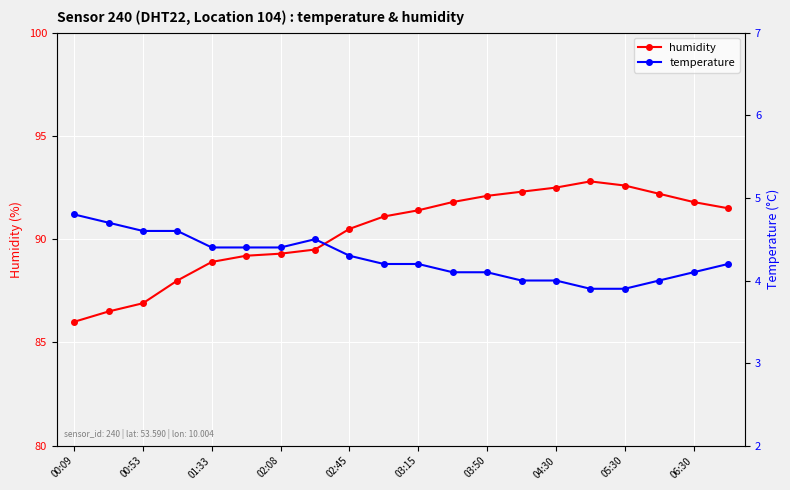

Which series has the widest spread of values?

humidity